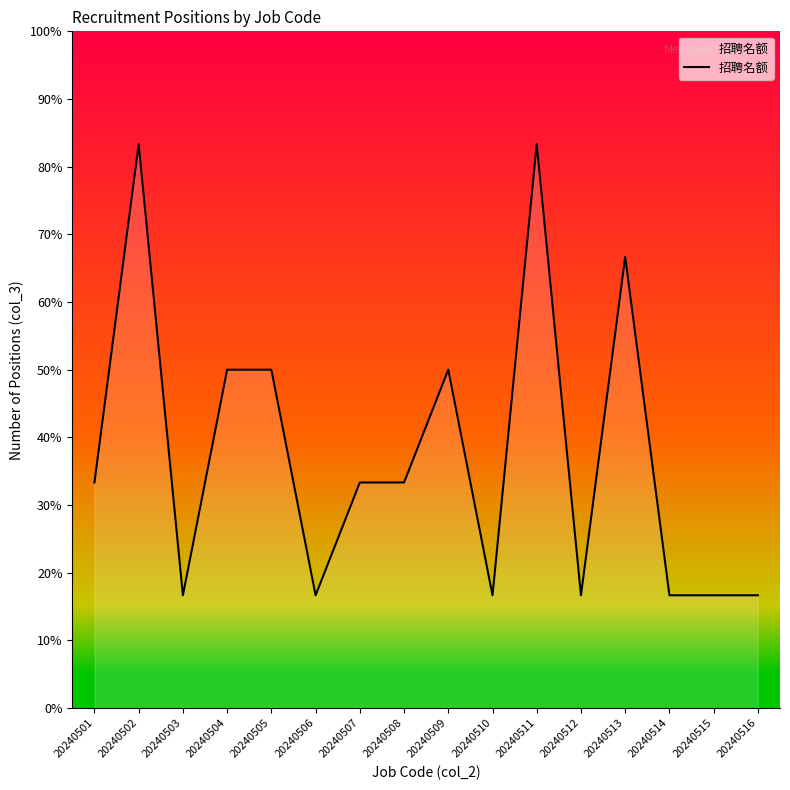

At which category does the chart reach its peak across all series?

20240502